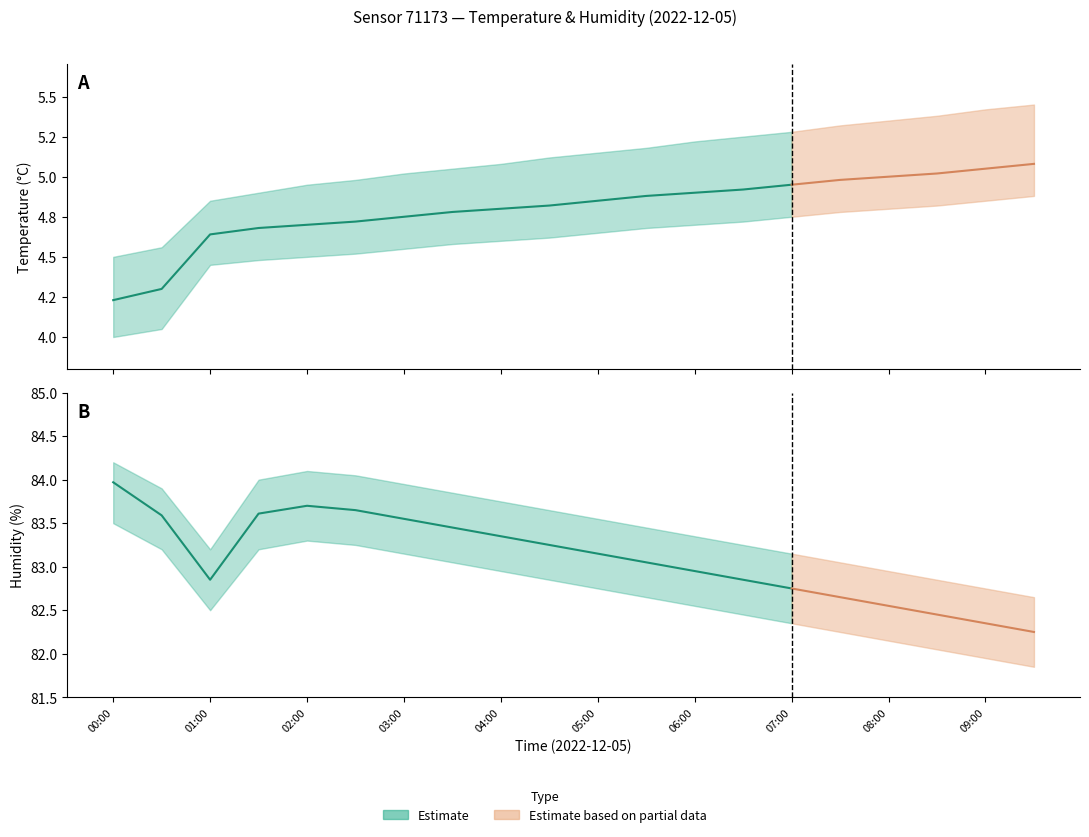

At which label does humidity first exceed 83?

00:00